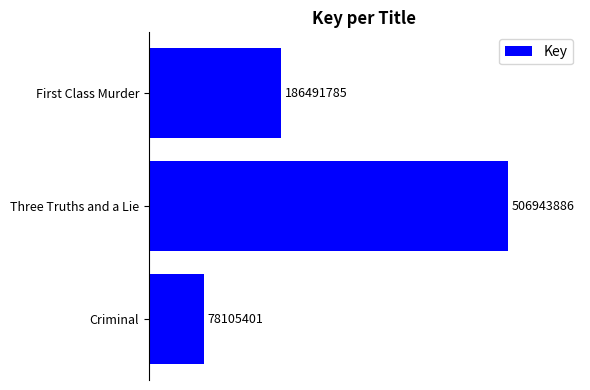

Does the chart contain any negative values?

No